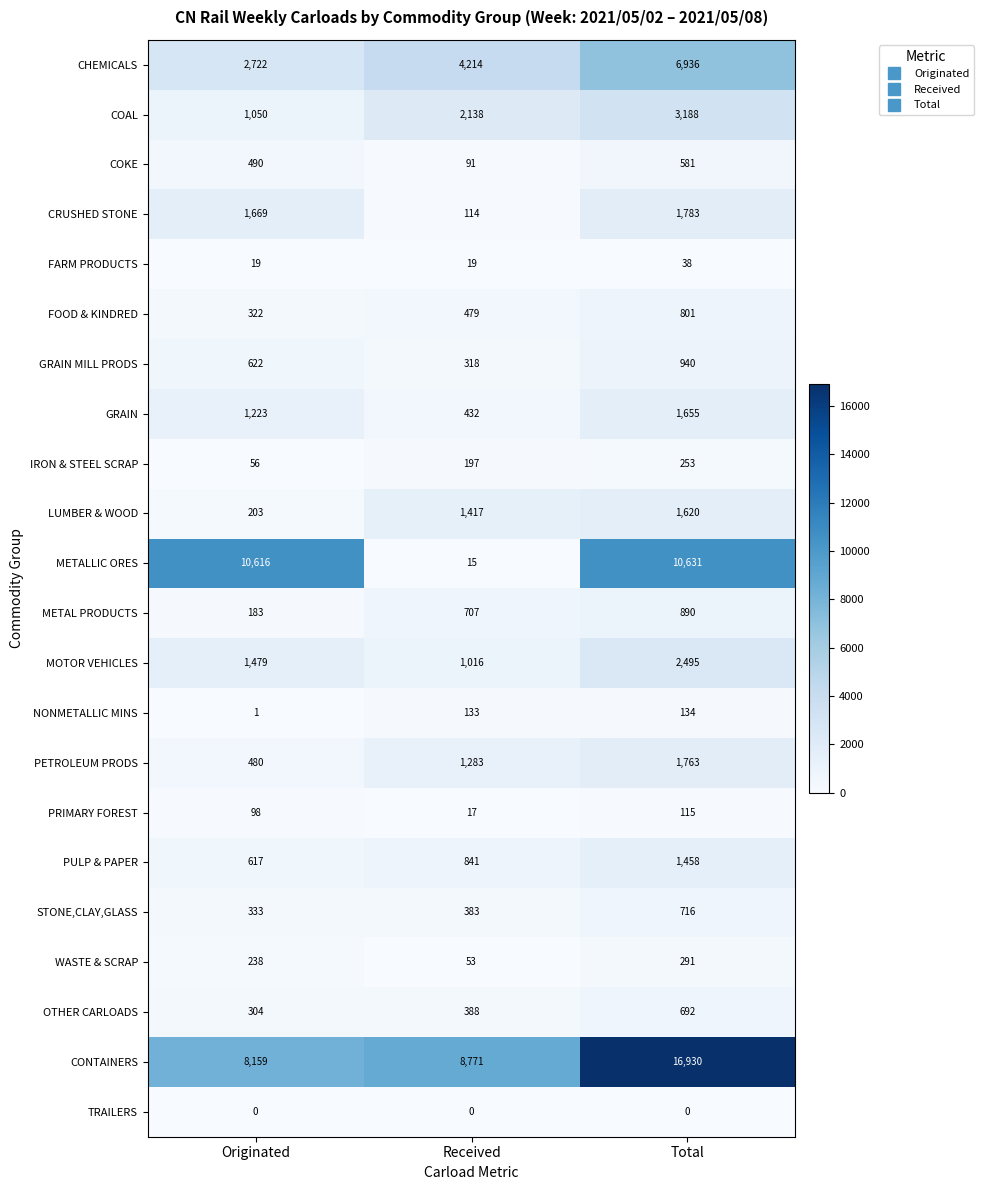

What is the sum of all LUMBER & WOOD values?

3240